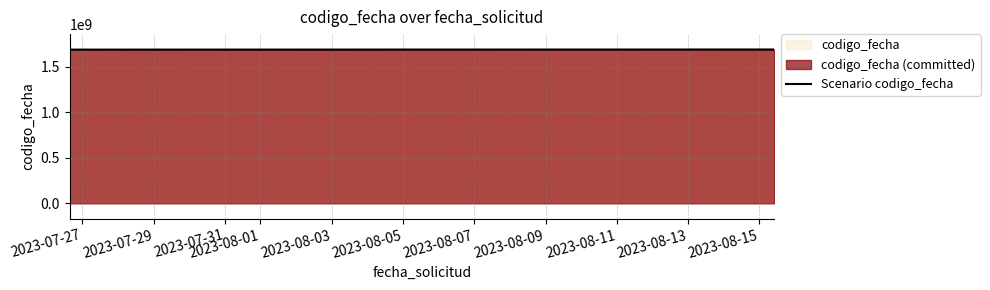

What is the sum of all values?

5074655818